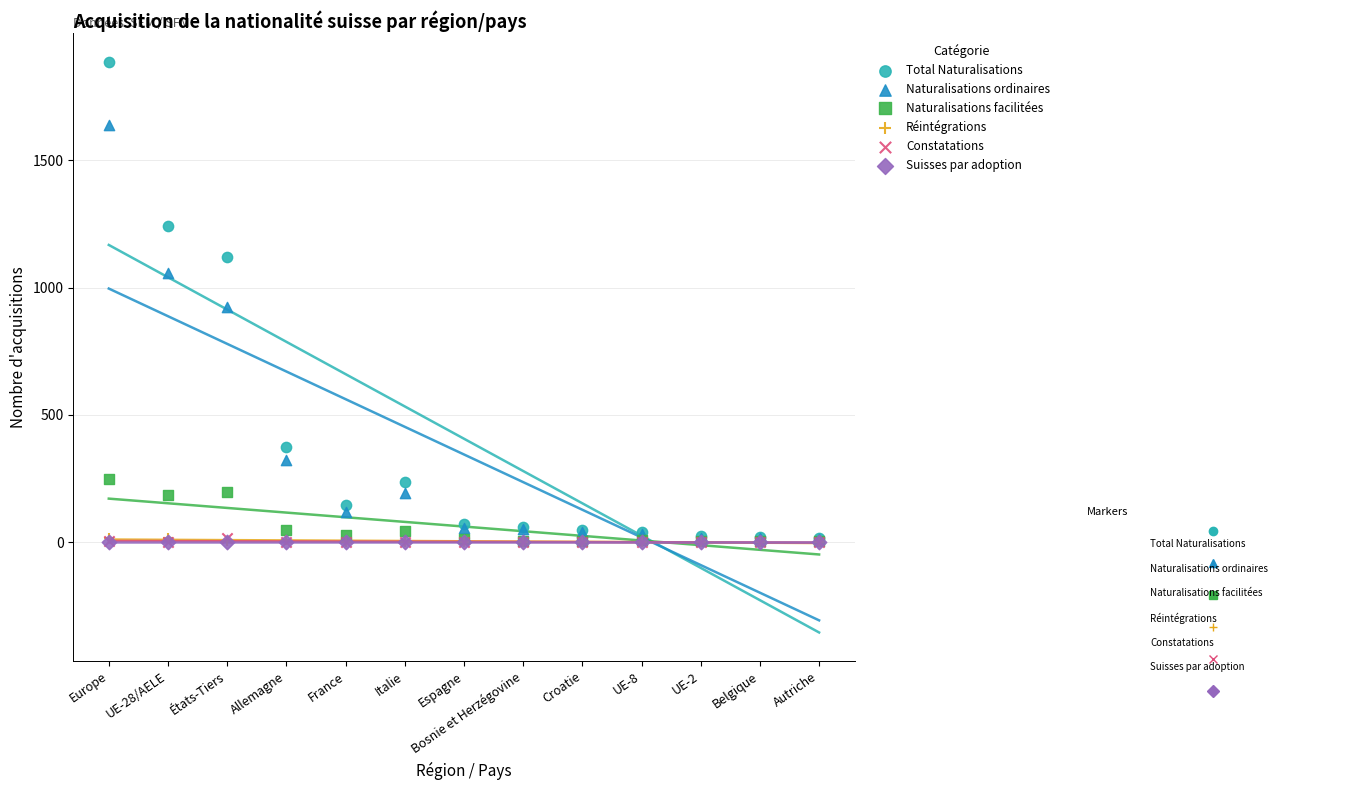

What are all the series names shown in the legend?

Total Naturalisations, Naturalisations ordinaires, Naturalisations facilitées, Réintégrations, Constatations, Suisses par adoption